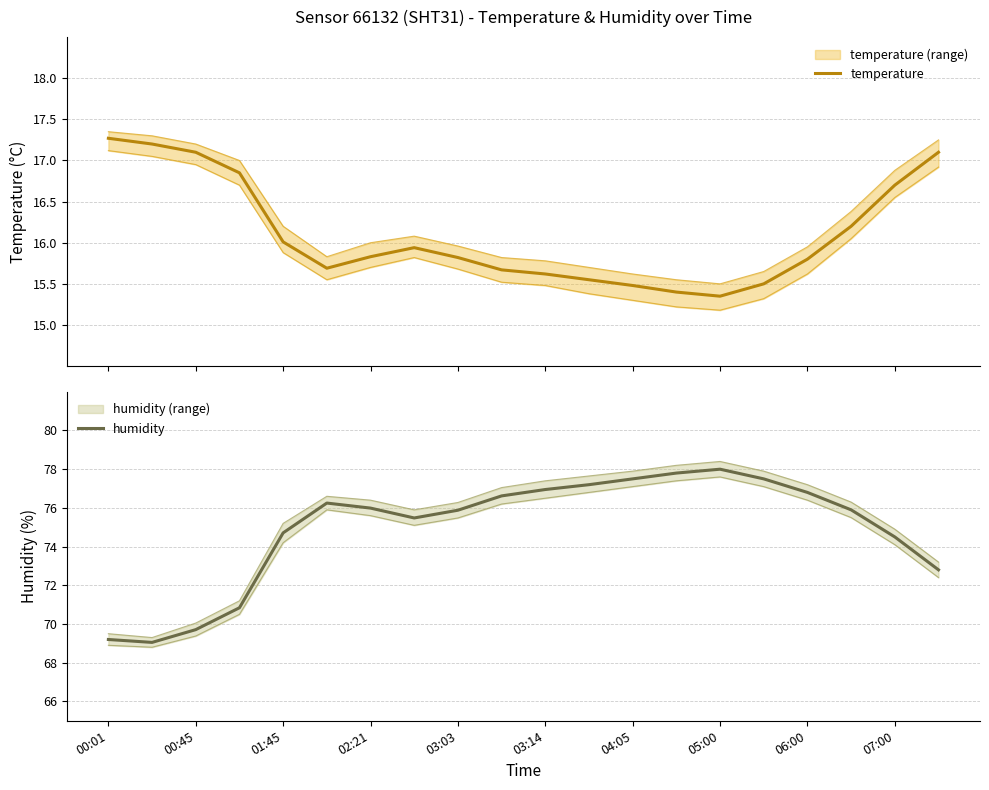

Which series has the largest total across all categories?

humidity